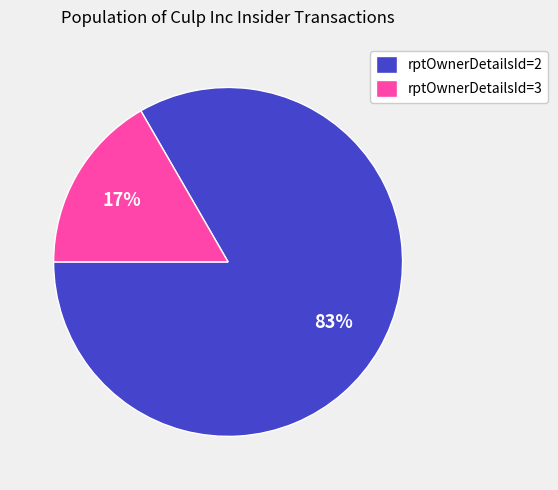

To the nearest percent, what is the average slice percentage?

50%